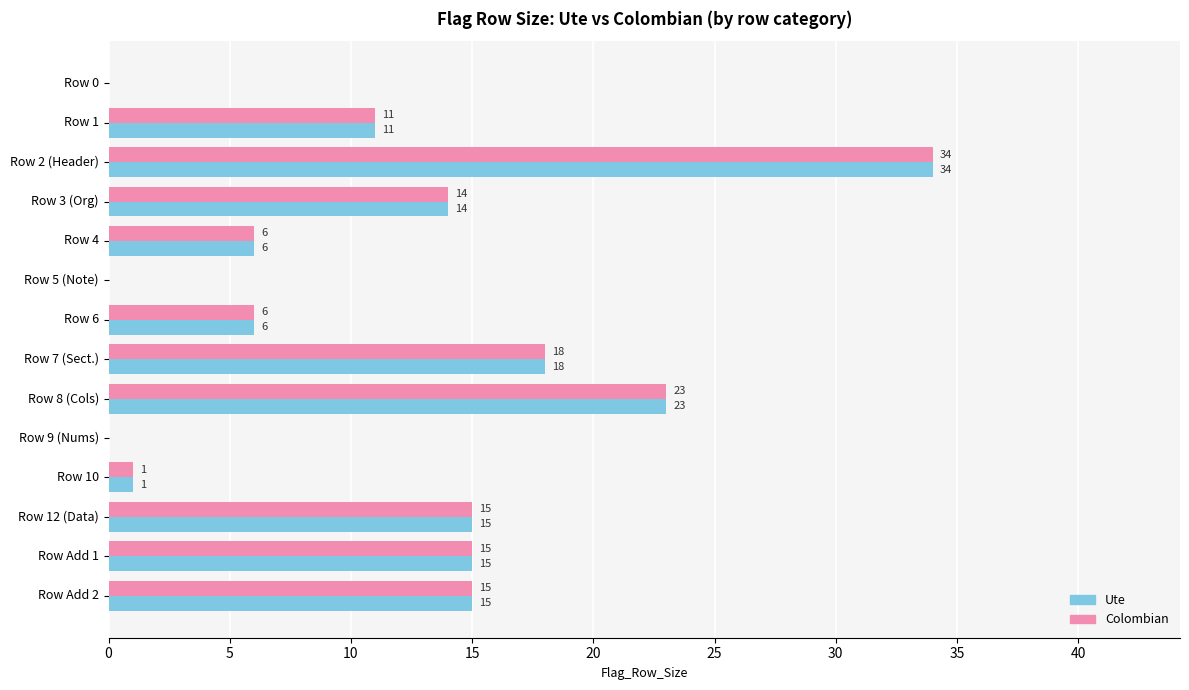

How many series are shown in this chart?

2